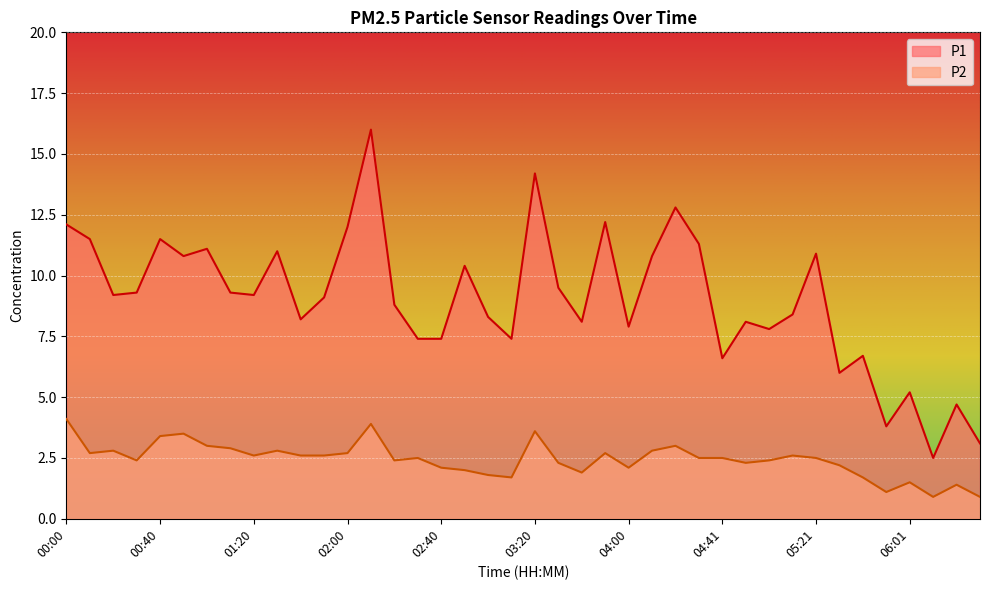

Reading right to left, list all the values displayed in this chart.

P1: 3.1	4.7	2.5	5.2	3.8	6.7	6.0	10.9	8.4	7.8	8.1	6.6	11.3	12.8	10.8	7.9	12.2	8.1	9.5	14.2	7.4	8.3	10.4	7.4	7.4	8.8	16.0	12.0	9.1	8.2	11.0	9.2	9.3	11.1	10.8	11.5	9.3	9.2	11.5	12.1
P2: 0.9	1.4	0.9	1.5	1.1	1.7	2.2	2.5	2.6	2.4	2.3	2.5	2.5	3.0	2.8	2.1	2.7	1.9	2.3	3.6	1.7	1.8	2.0	2.1	2.5	2.4	3.9	2.7	2.6	2.6	2.8	2.6	2.9	3.0	3.5	3.4	2.4	2.8	2.7	4.1